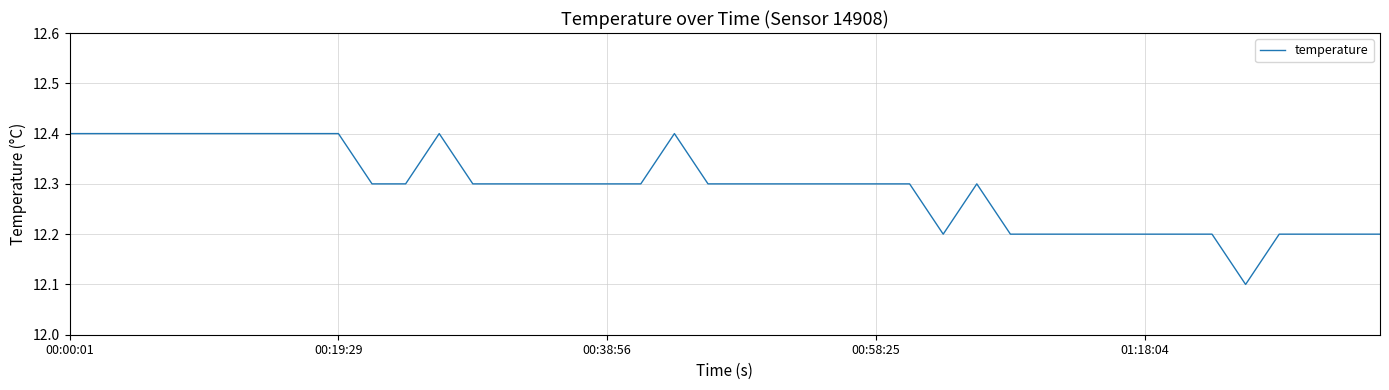

What is the minimum value shown in the chart?

12.1